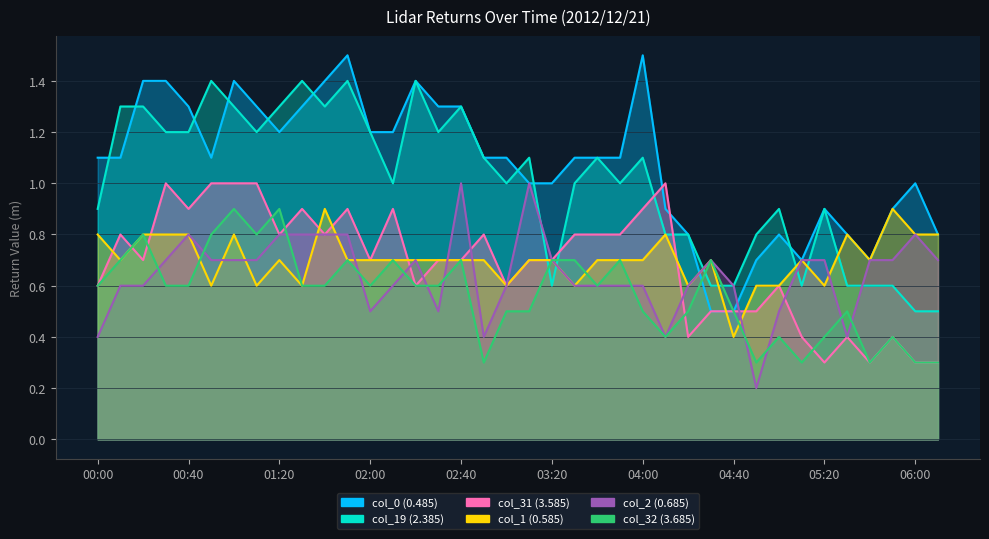

Reading right to left, transcribe all the data shown in this chart.

col_0 (0.485): 06:10=0.8	06:00=1.0	05:50=0.9	05:40=0.7	05:30=0.8	05:20=0.9	05:10=0.7	05:00=0.8	04:50=0.7	04:40=0.5	04:30=0.5	04:20=0.8	04:10=0.9	04:00=1.5	03:50=1.1	03:40=1.1	03:30=1.1	03:20=1.0	03:10=1.0	03:00=1.1	02:50=1.1	02:40=1.3	02:30=1.3	02:20=1.4	02:10=1.2	02:00=1.2	01:50=1.5	01:40=1.4	01:30=1.3	01:20=1.2	01:10=1.3	01:00=1.4	00:50=1.1	00:40=1.3	00:30=1.4	00:20=1.4	00:10=1.1	00:00=1.1
col_19 (2.385): 06:10=0.5	06:00=0.5	05:50=0.6	05:40=0.6	05:30=0.6	05:20=0.9	05:10=0.6	05:00=0.9	04:50=0.8	04:40=0.6	04:30=0.6	04:20=0.8	04:10=0.8	04:00=1.1	03:50=1.0	03:40=1.1	03:30=1.0	03:20=0.6	03:10=1.1	03:00=1.0	02:50=1.1	02:40=1.3	02:30=1.2	02:20=1.4	02:10=1.0	02:00=1.2	01:50=1.4	01:40=1.3	01:30=1.4	01:20=1.3	01:10=1.2	01:00=1.3	00:50=1.4	00:40=1.2	00:30=1.2	00:20=1.3	00:10=1.3	00:00=0.9
col_31 (3.585): 06:10=0.3	06:00=0.3	05:50=0.4	05:40=0.3	05:30=0.4	05:20=0.3	05:10=0.4	05:00=0.6	04:50=0.5	04:40=0.5	04:30=0.5	04:20=0.4	04:10=1.0	04:00=0.9	03:50=0.8	03:40=0.8	03:30=0.8	03:20=0.7	03:10=0.7	03:00=0.6	02:50=0.8	02:40=0.7	02:30=0.7	02:20=0.6	02:10=0.9	02:00=0.7	01:50=0.9	01:40=0.8	01:30=0.9	01:20=0.8	01:10=1.0	01:00=1.0	00:50=1.0	00:40=0.9	00:30=1.0	00:20=0.7	00:10=0.8	00:00=0.6
col_1 (0.585): 06:10=0.8	06:00=0.8	05:50=0.9	05:40=0.7	05:30=0.8	05:20=0.6	05:10=0.7	05:00=0.6	04:50=0.6	04:40=0.4	04:30=0.7	04:20=0.6	04:10=0.8	04:00=0.7	03:50=0.7	03:40=0.7	03:30=0.6	03:20=0.7	03:10=0.7	03:00=0.6	02:50=0.7	02:40=0.7	02:30=0.7	02:20=0.7	02:10=0.7	02:00=0.7	01:50=0.7	01:40=0.9	01:30=0.6	01:20=0.7	01:10=0.6	01:00=0.8	00:50=0.6	00:40=0.8	00:30=0.8	00:20=0.8	00:10=0.7	00:00=0.8
col_2 (0.685): 06:10=0.7	06:00=0.8	05:50=0.7	05:40=0.7	05:30=0.4	05:20=0.7	05:10=0.7	05:00=0.5	04:50=0.2	04:40=0.6	04:30=0.7	04:20=0.6	04:10=0.4	04:00=0.6	03:50=0.6	03:40=0.6	03:30=0.6	03:20=0.7	03:10=1.0	03:00=0.6	02:50=0.4	02:40=1.0	02:30=0.5	02:20=0.7	02:10=0.6	02:00=0.5	01:50=0.8	01:40=0.8	01:30=0.8	01:20=0.8	01:10=0.7	01:00=0.7	00:50=0.7	00:40=0.8	00:30=0.7	00:20=0.6	00:10=0.6	00:00=0.4
col_32 (3.685): 06:10=0.3	06:00=0.3	05:50=0.4	05:40=0.3	05:30=0.5	05:20=0.4	05:10=0.3	05:00=0.4	04:50=0.3	04:40=0.5	04:30=0.7	04:20=0.5	04:10=0.4	04:00=0.5	03:50=0.7	03:40=0.6	03:30=0.7	03:20=0.7	03:10=0.5	03:00=0.5	02:50=0.3	02:40=0.7	02:30=0.6	02:20=0.6	02:10=0.7	02:00=0.6	01:50=0.7	01:40=0.6	01:30=0.6	01:20=0.9	01:10=0.8	01:00=0.9	00:50=0.8	00:40=0.6	00:30=0.6	00:20=0.8	00:10=0.7	00:00=0.6